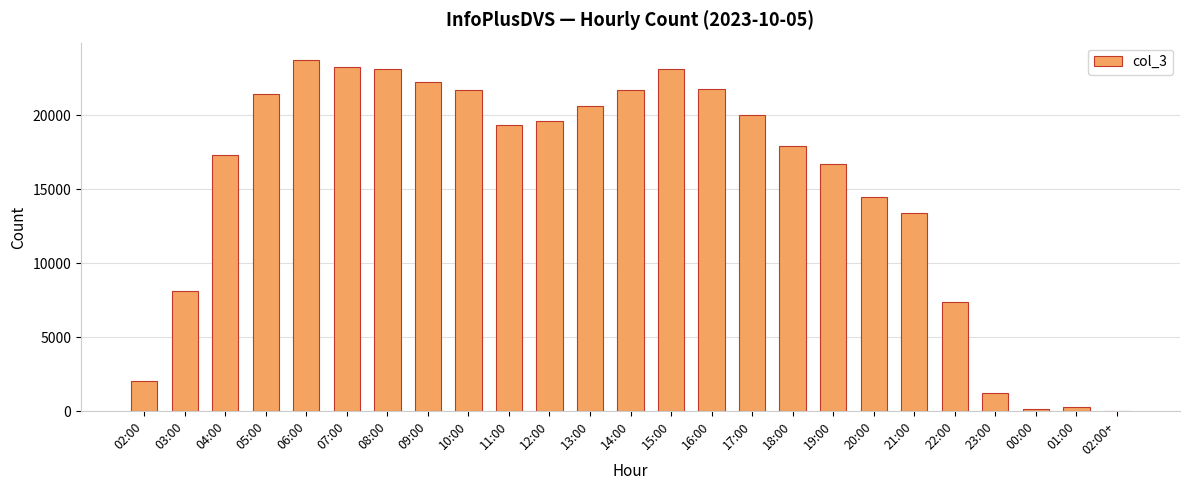

What is the greatest value displayed?

23735